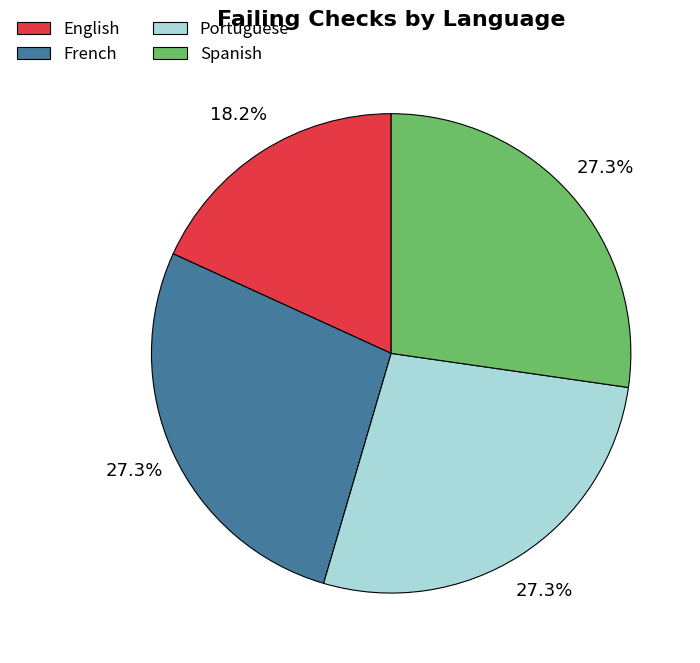

Which category has the smallest portion of the pie?

English